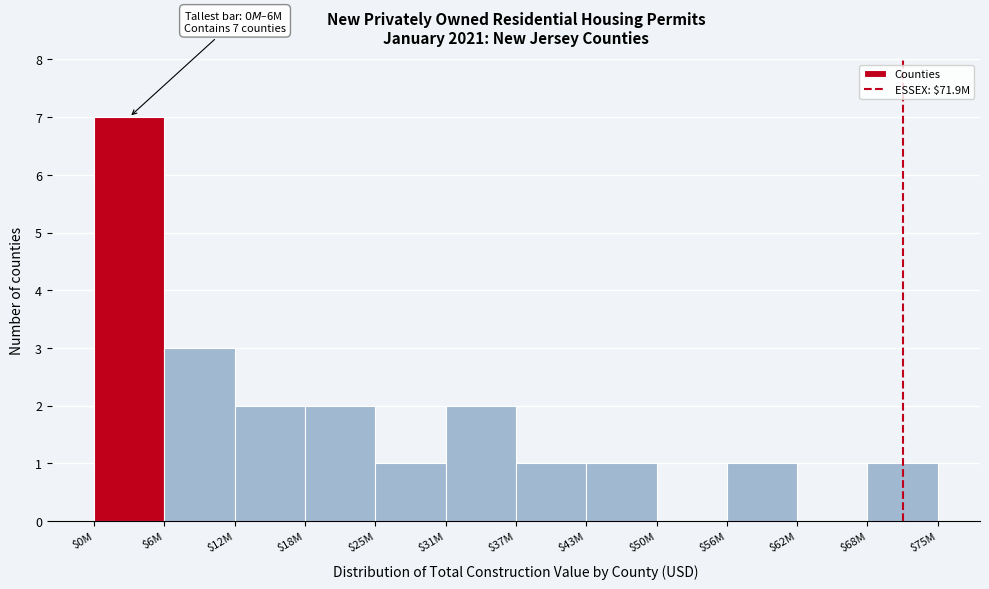

The chart shows a value of 0 at $62M. True or false?

True